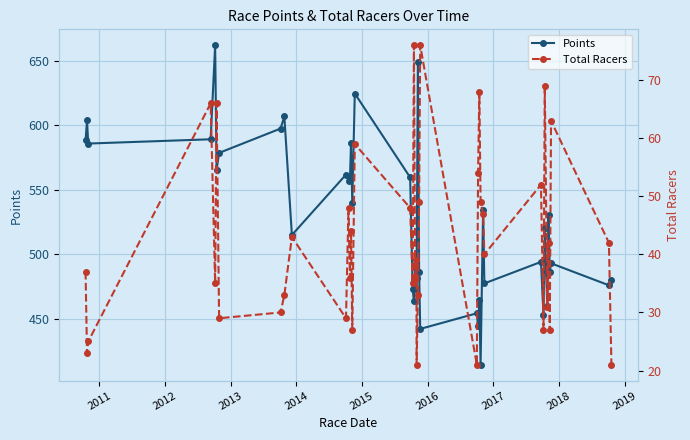

Reading left to right, what are all the values shown in this chart?

Points: 588.2	603.7	585.8	589.1	661.8	565.7	578.6	597.4	606.8	515.0	561.8	557.1	557.8	585.9	540.0	624.5	559.6	472.9	464.3	491.7	473.7	482.0	648.7	486.3	442.4	454.5	444.9	464.5	414.7	534.6	477.6	494.3	453.4	520.6	459.9	530.4	486.7	493.2	476.2	480.4
Total Racers: 37.0	23.0	25.0	66.0	35.0	66.0	29.0	30.0	33.0	43.0	29.0	48.0	36.0	44.0	27.0	59.0	48.0	35.0	76.0	36.0	39.0	21.0	33.0	49.0	76.0	21.0	54.0	68.0	49.0	47.0	40.0	52.0	27.0	69.0	31.0	42.0	27.0	63.0	42.0	21.0